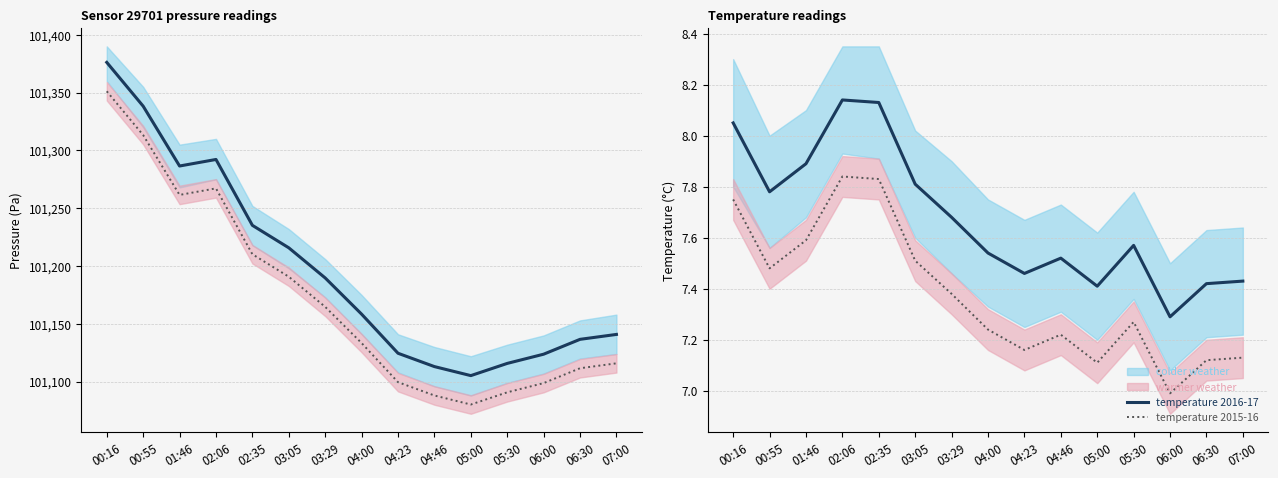

How many data points in pressure 2015-16 are less than 101133?

7